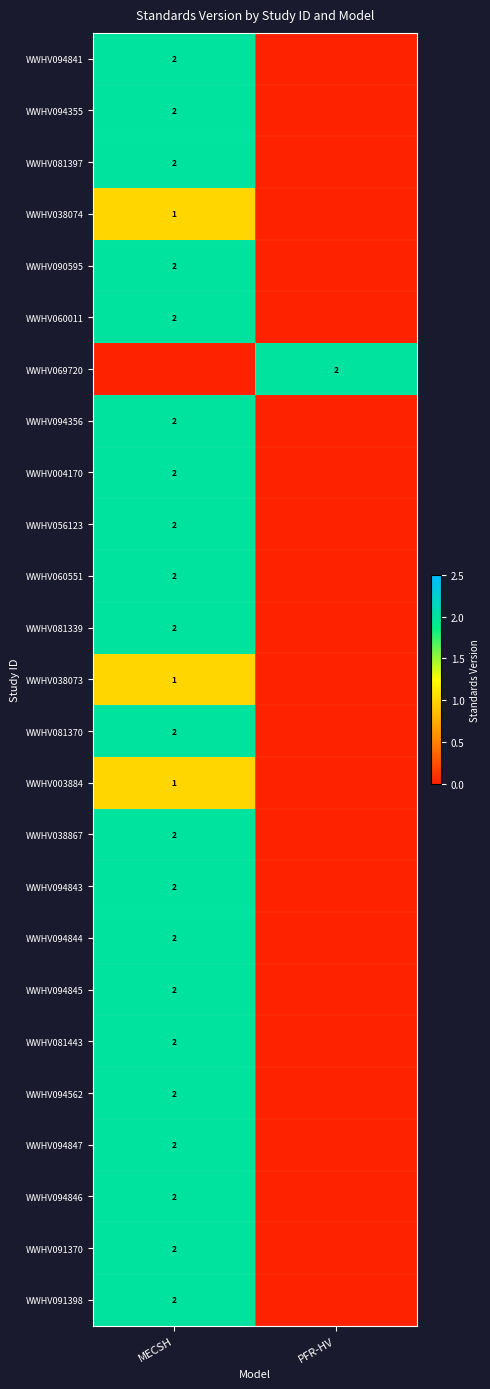

Is it true that WWHV094844 equals 2 at MECSH?

True